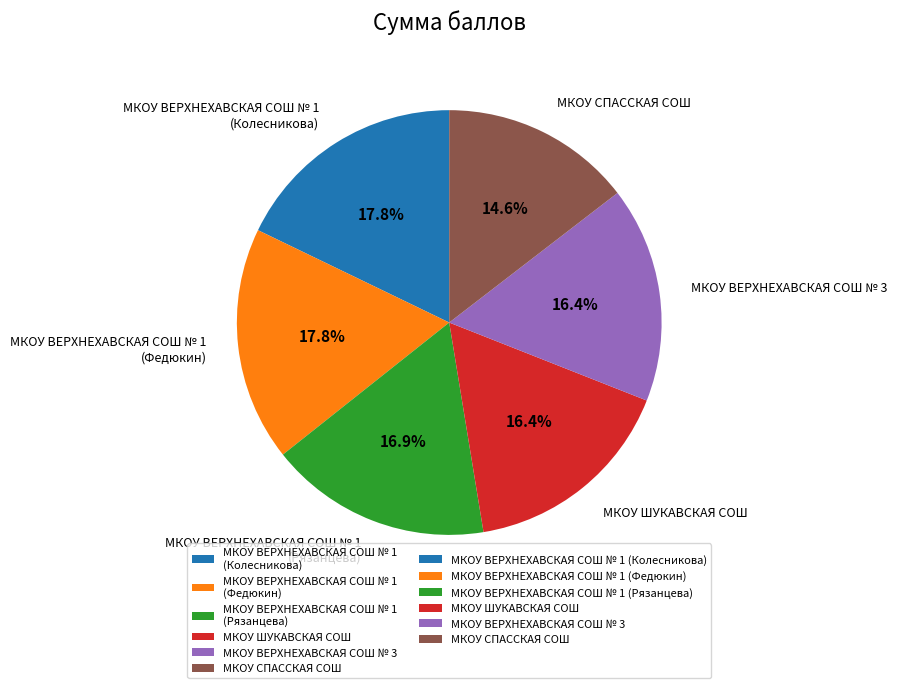

Combined, what portion of the pie is МКОУ ВЕРХНЕХАВСКАЯ СОШ № 1 (Рязанцева) and МКОУ ШУКАВСКАЯ СОШ?

33.3%